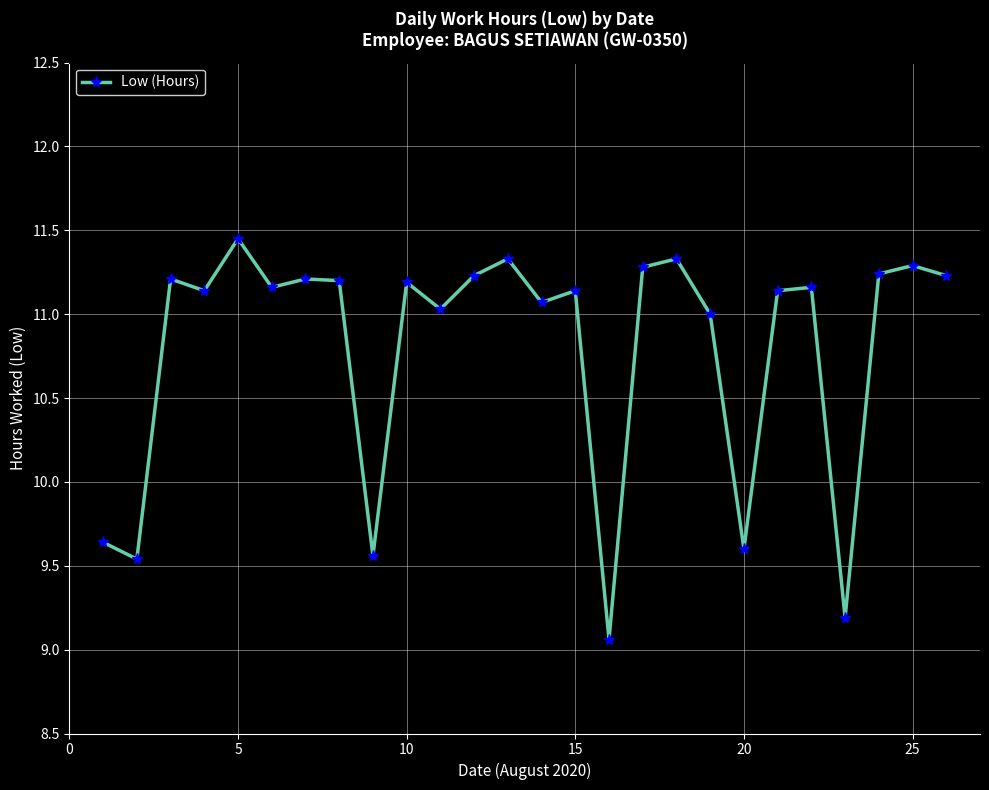

How many points are higher than both their immediate neighbors (excluding endpoints)?

9